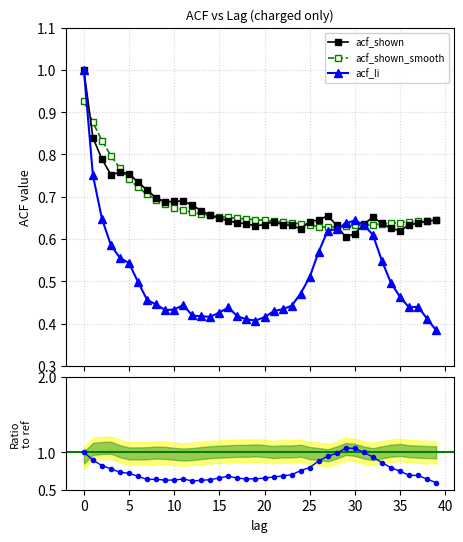

How many intersections are there between acf_li and acf_shown?

2